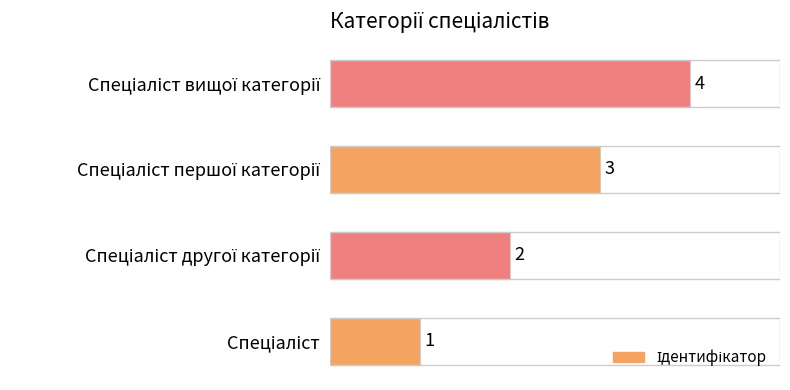

What is the sum of all values?

10